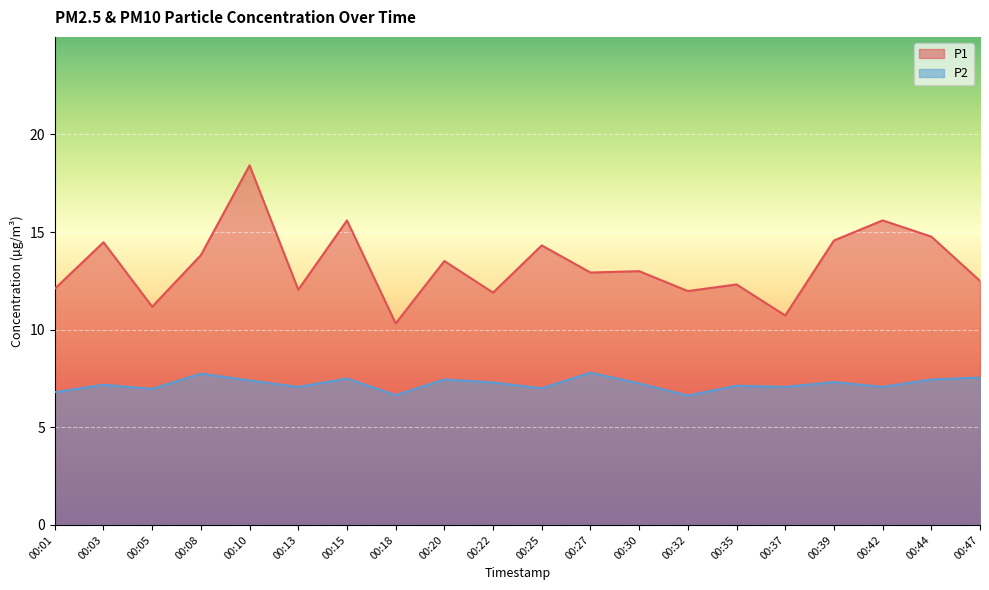

Is the value of P1 at 00:15 greater than the value of P2 at 00:39?

Yes